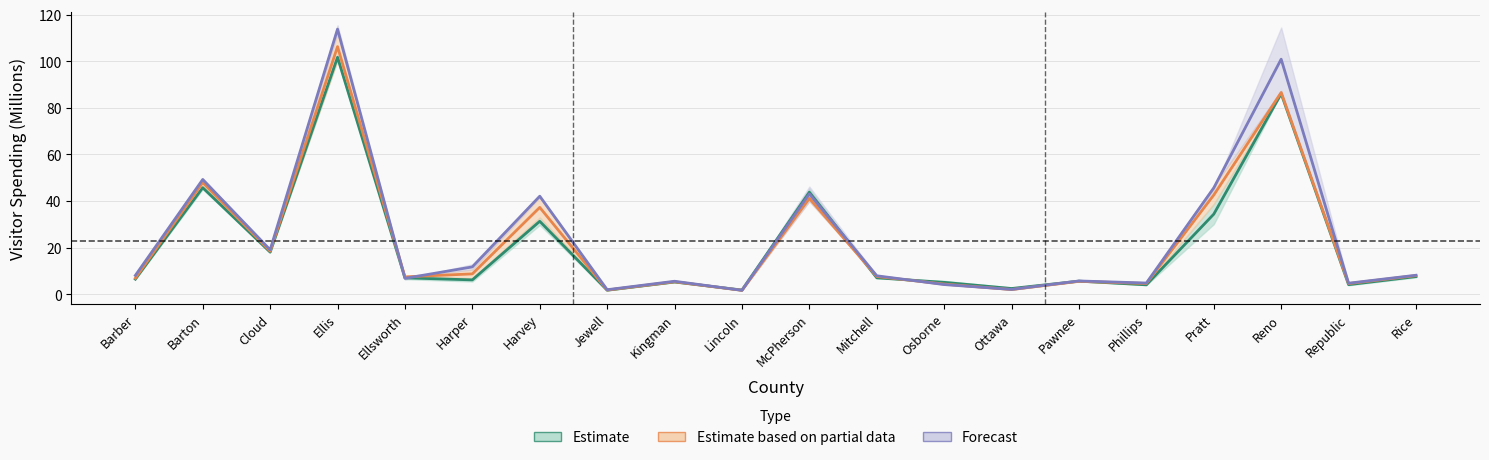

How many interior local valleys does the 2010 series have?

7